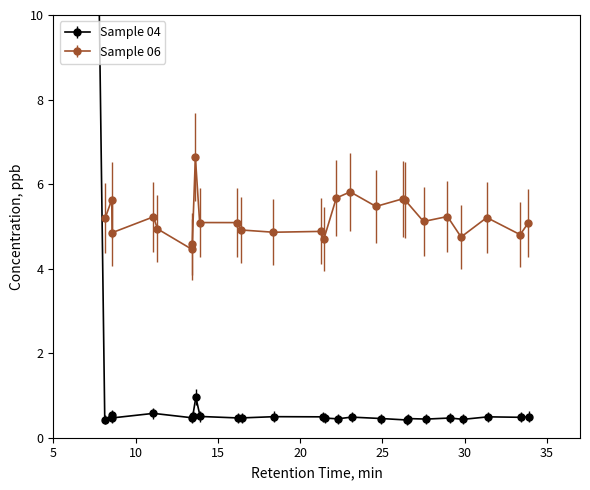

True or false: Sample 06 has more than 2 points higher than both neighbors.

True